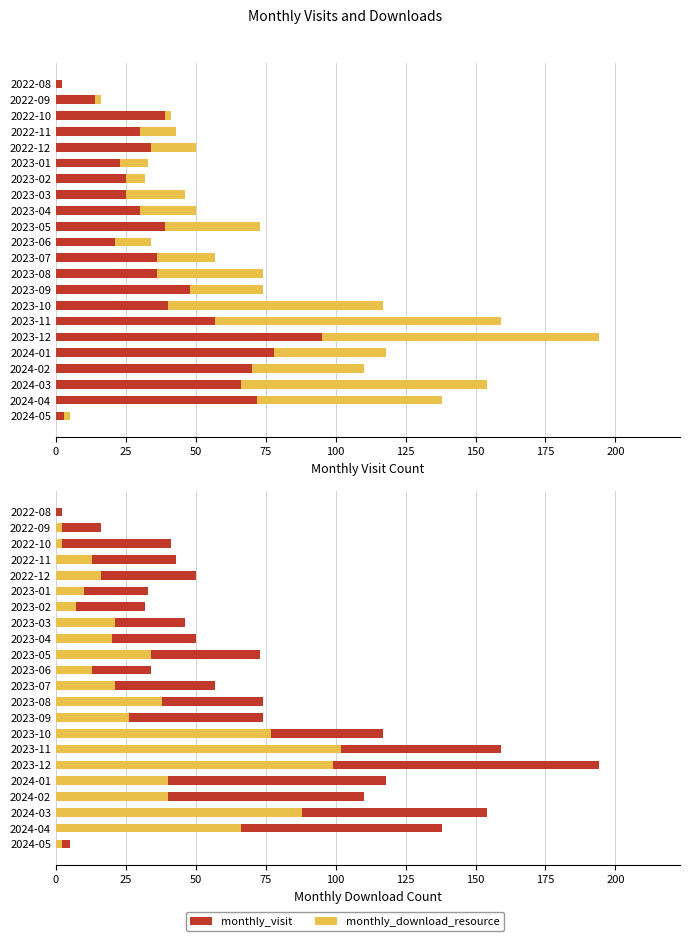

What position from the right is 2022-10?

20